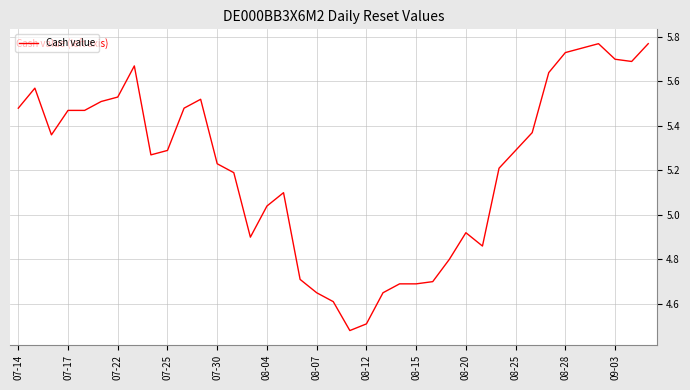

Which category has the lowest value across all series?

20